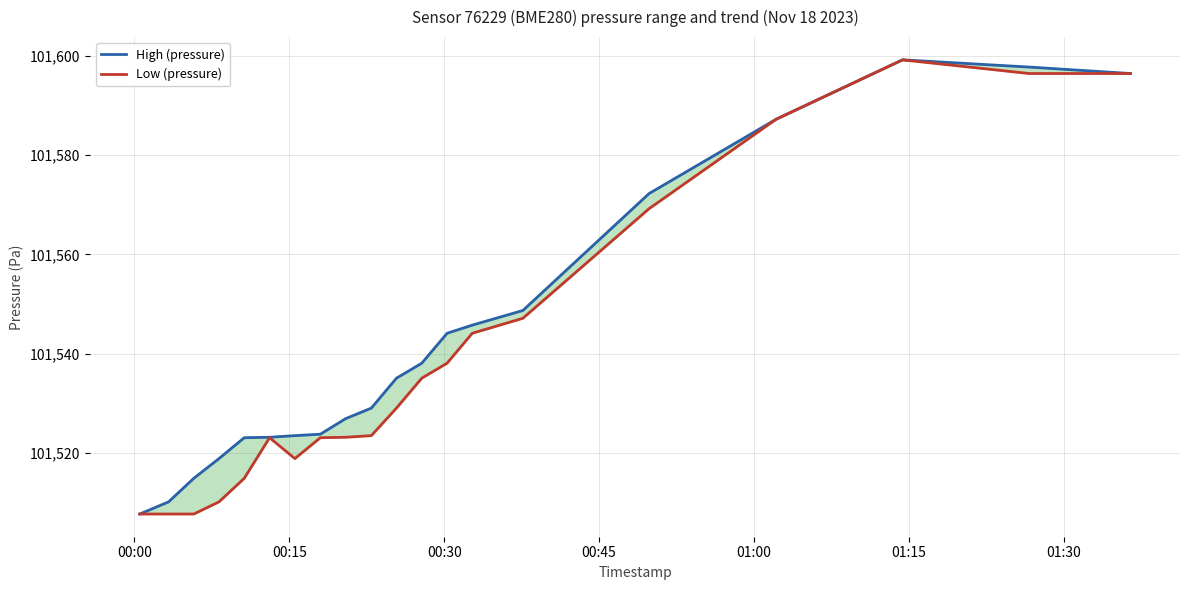

The High (pressure) series shows 24010.1 at 12. True or false?

False